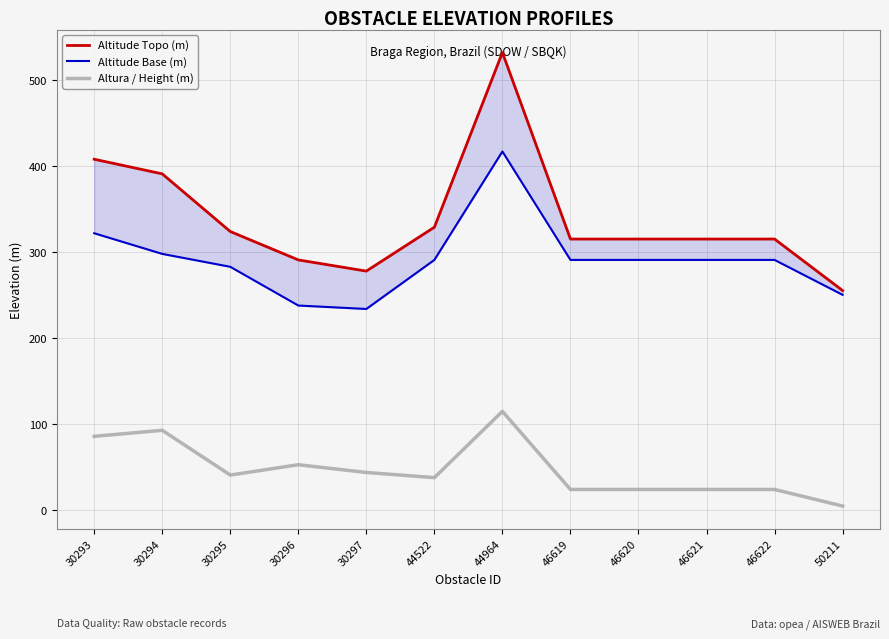

Is the value of Altitude Base (m) at 44964 greater than the value of Altura / Height (m) at 46620?

Yes